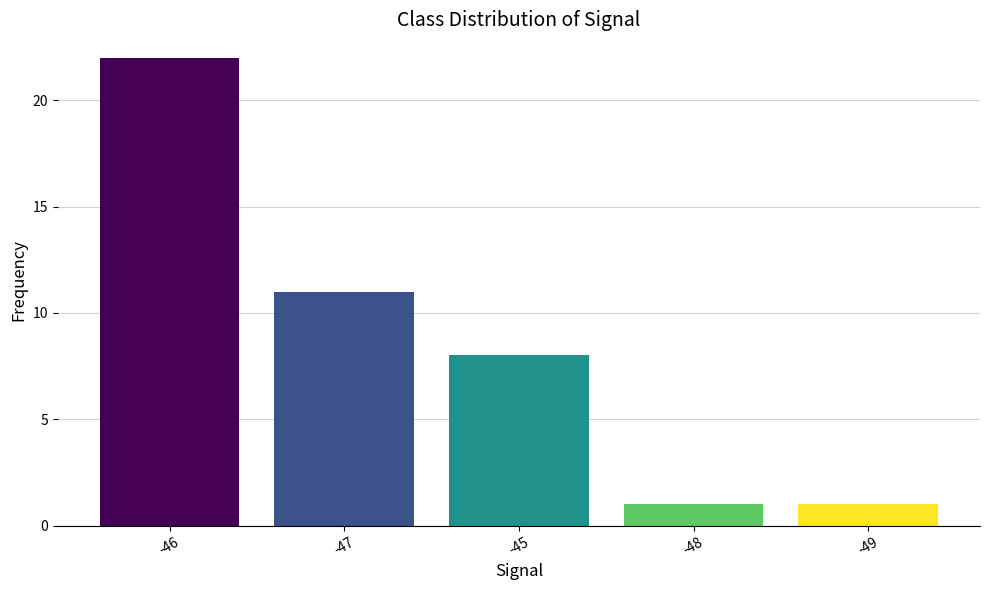

What is the difference between the values at -49 and -45?

7